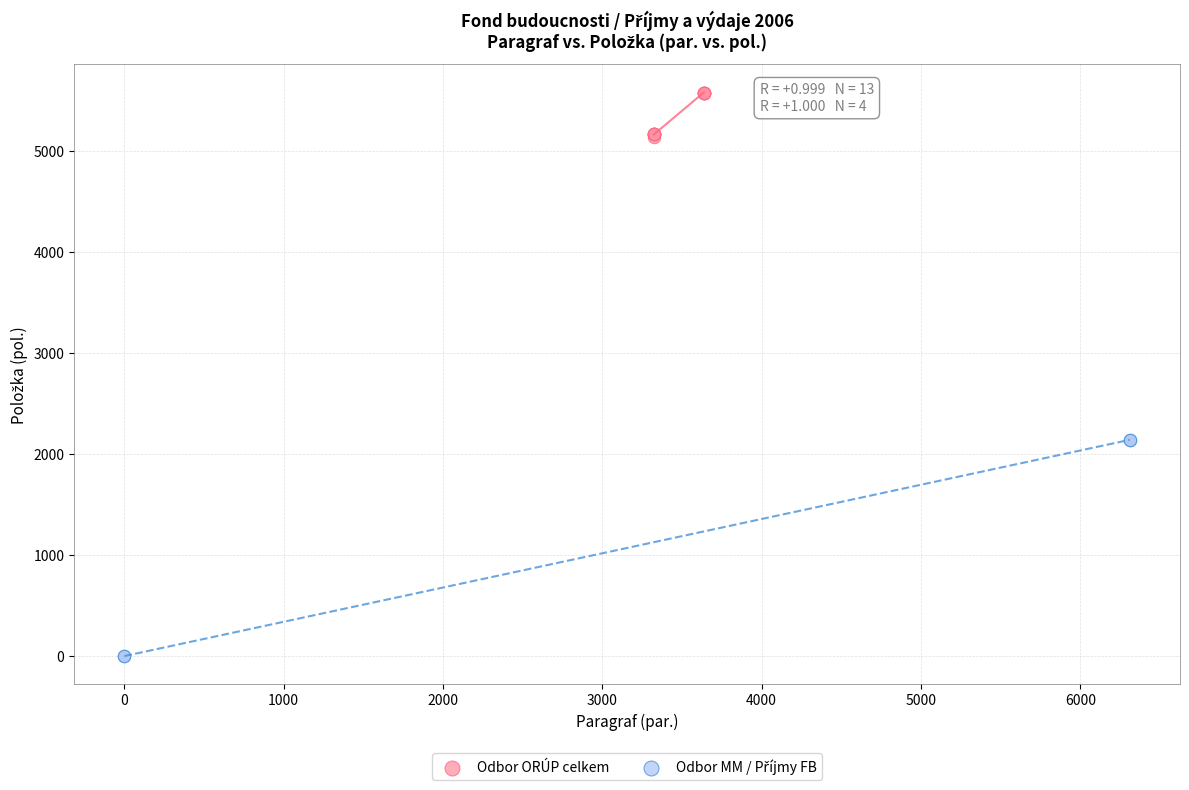

Which series reaches the maximum Y coordinate?

Odbor ORÚP celkem